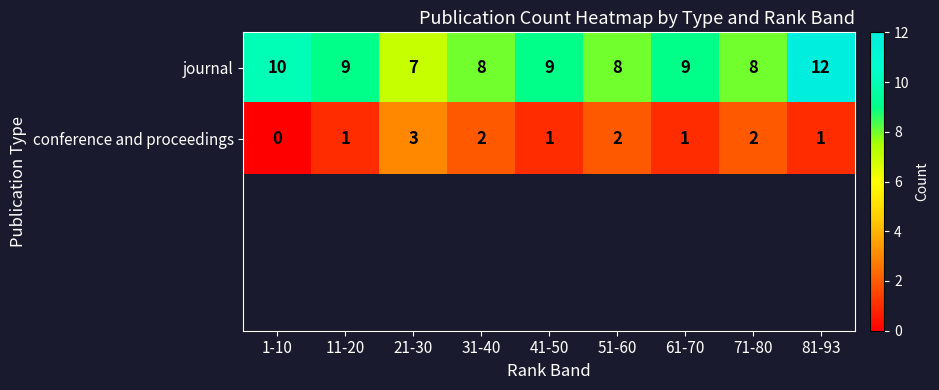

How many values in the conference and proceedings series are below 1?

1